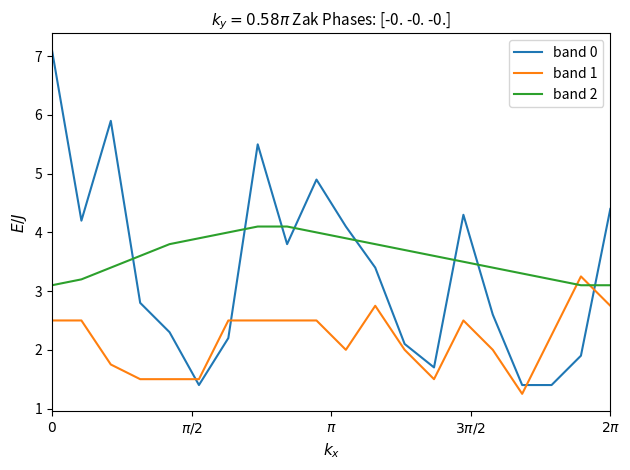

How many times do band 1 and band 0 cross each other?

4